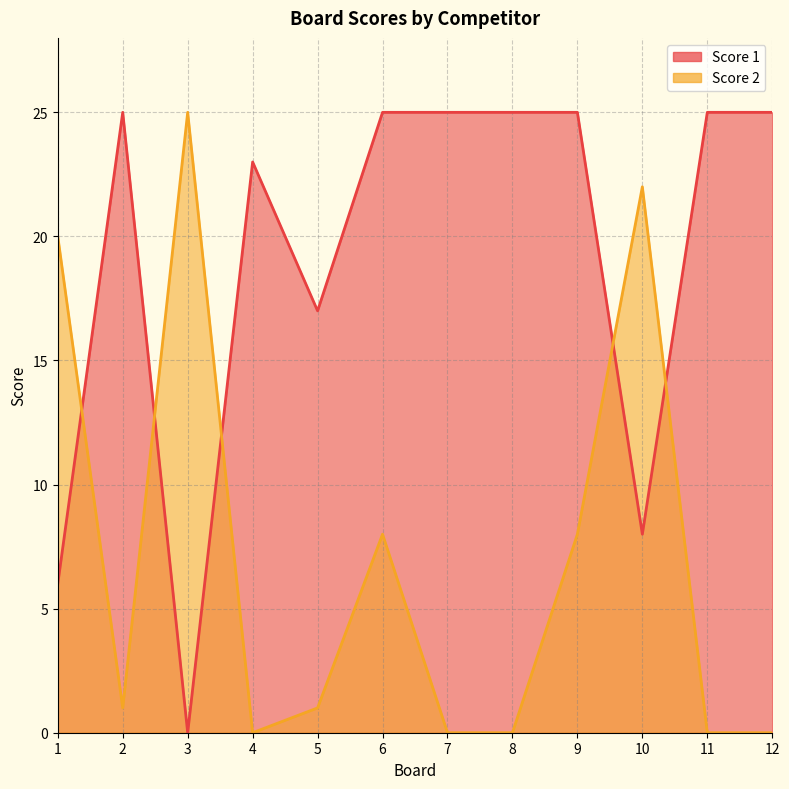

True or false: Score 1 has more than 1 interior local peaks.

True